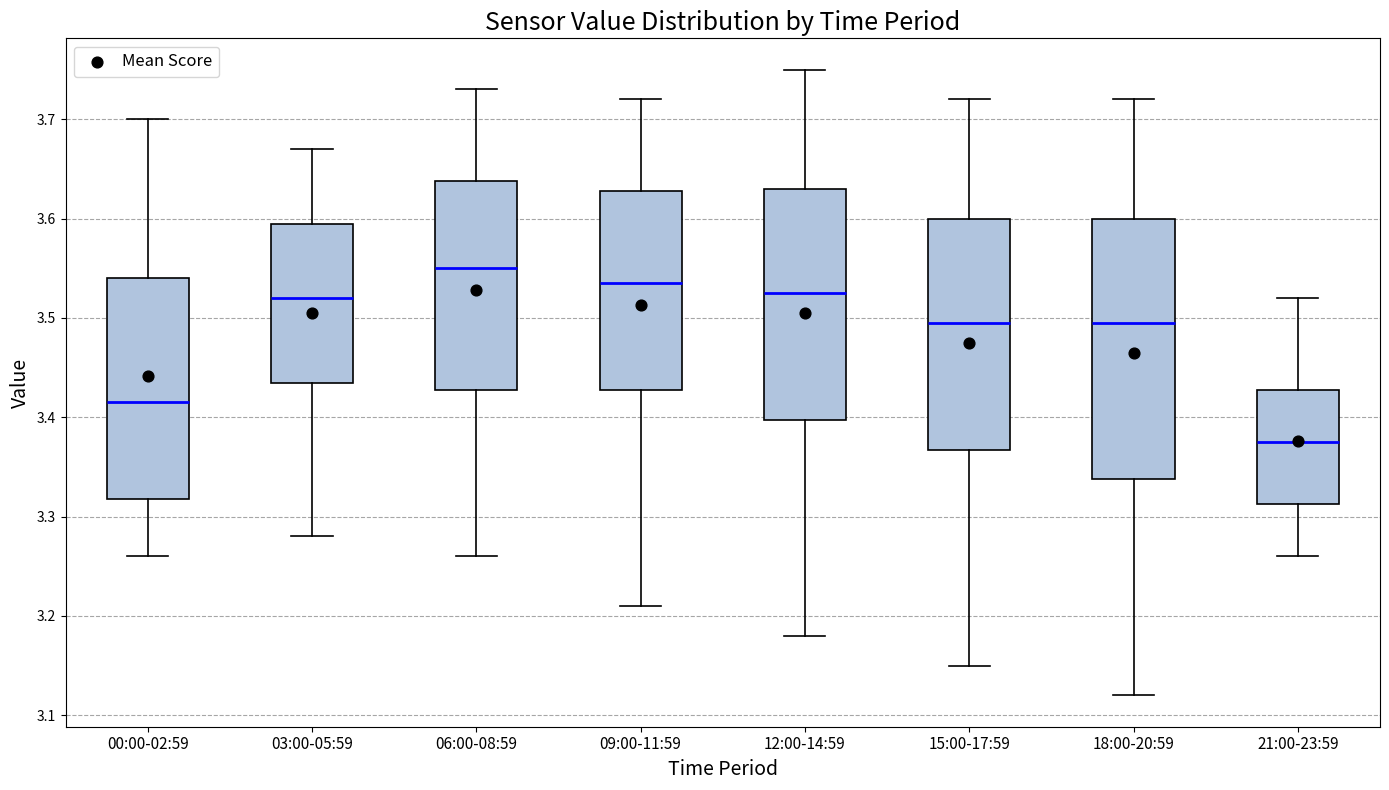

Reading left to right, read every box against the y-axis: the position of its median line, the range the box covers, and the ends of its whiskers. The values are not printed on the chart, so give them approximately, as read against the axis.

00:00-02:59: median 3.42, box 3.32 to 3.54, whiskers 3.26 to 3.70
03:00-05:59: median 3.52, box 3.44 to 3.60, whiskers 3.28 to 3.67
06:00-08:59: median 3.55, box 3.43 to 3.64, whiskers 3.26 to 3.73
09:00-11:59: median 3.54, box 3.43 to 3.63, whiskers 3.21 to 3.72
12:00-14:59: median 3.53, box 3.40 to 3.63, whiskers 3.18 to 3.75
15:00-17:59: median 3.50, box 3.37 to 3.60, whiskers 3.15 to 3.72
18:00-20:59: median 3.50, box 3.34 to 3.60, whiskers 3.12 to 3.72
21:00-23:59: median 3.38, box 3.31 to 3.43, whiskers 3.26 to 3.52